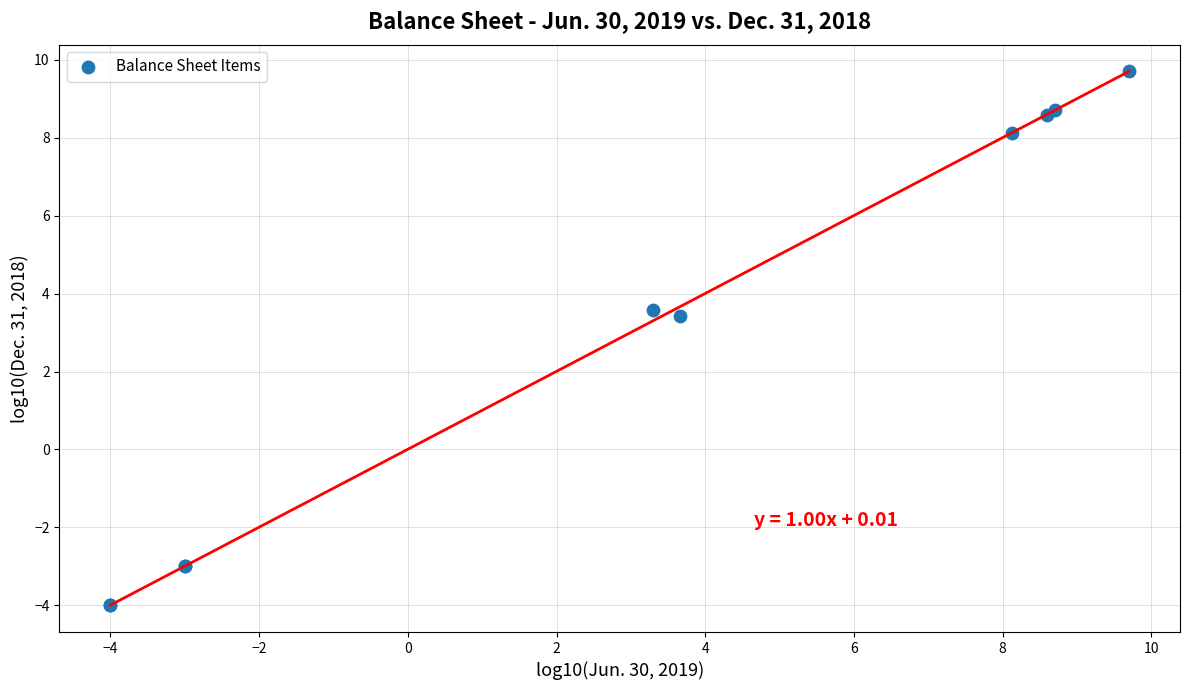

What Y value in the scatter plot is closest to 2?

3.4